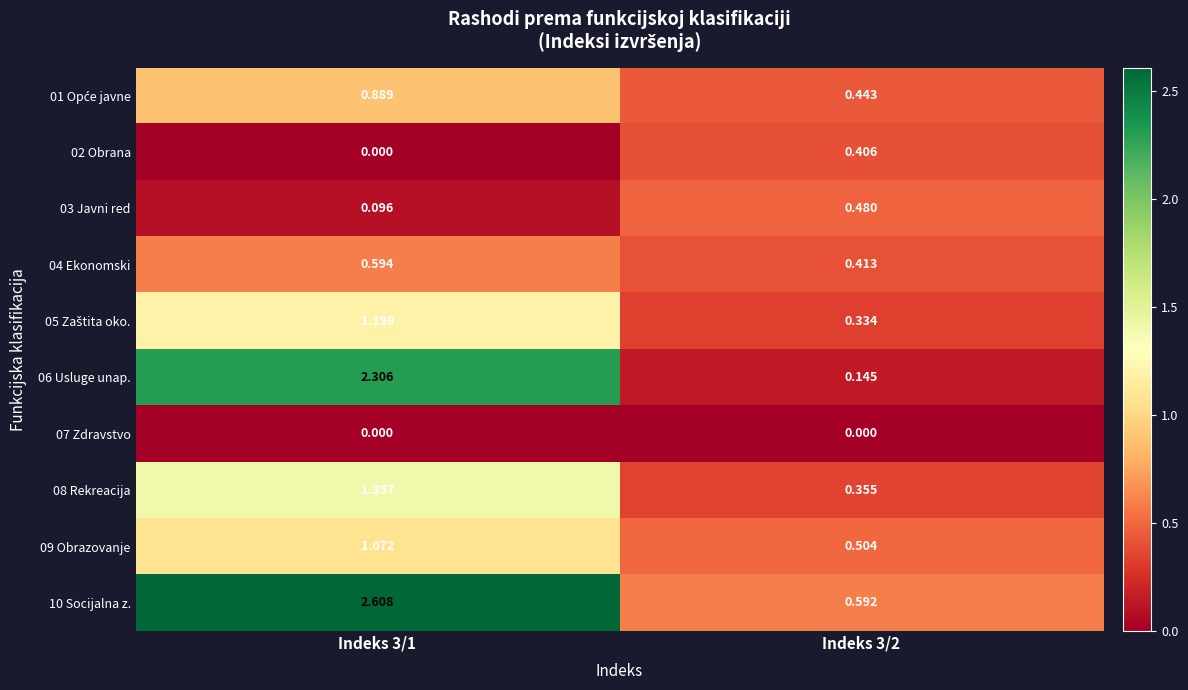

Is the value of 10 Socijalna z. at Indeks 3/2 greater than the value of 04 Ekonomski at Indeks 3/2?

Yes